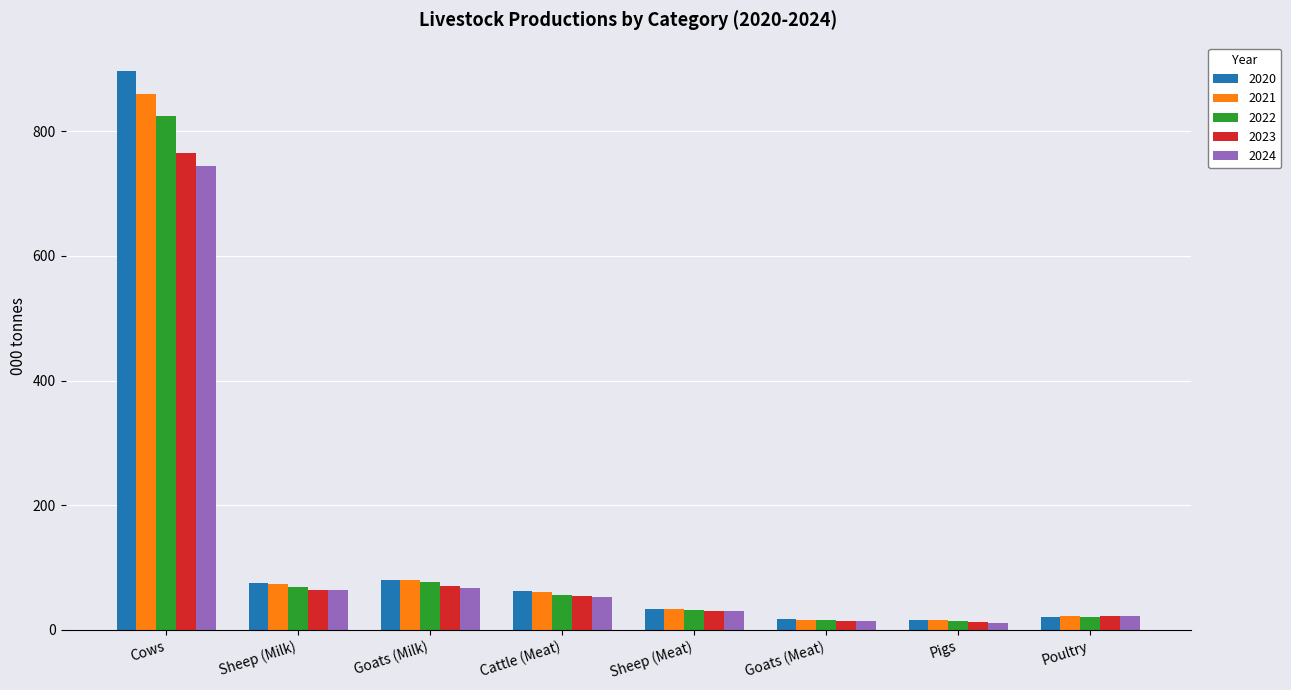

What is the sum of all 2024 values?

1007.0